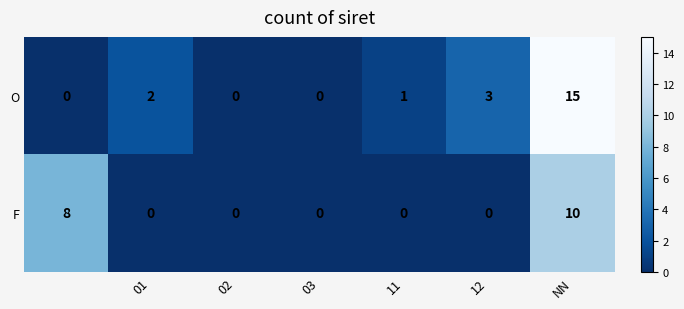

What is the difference between the maximum and minimum values in the O series?

15